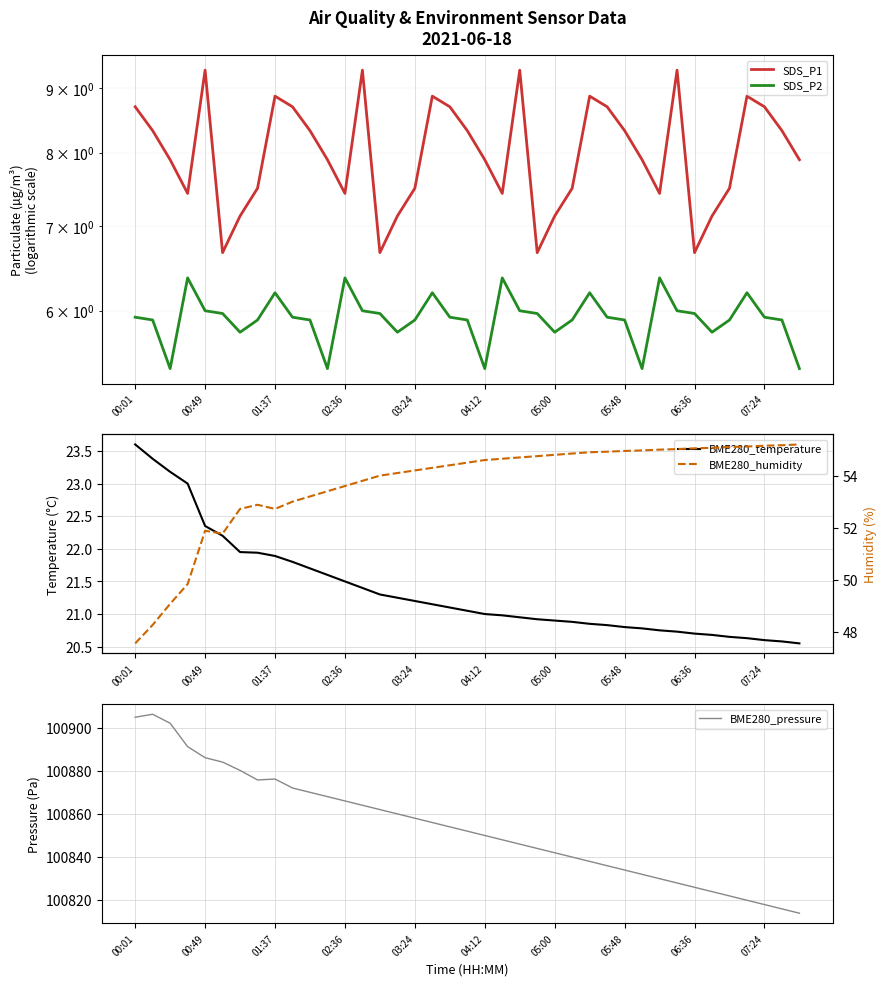

How many values in the BME280_temperature series exceed 21?

20